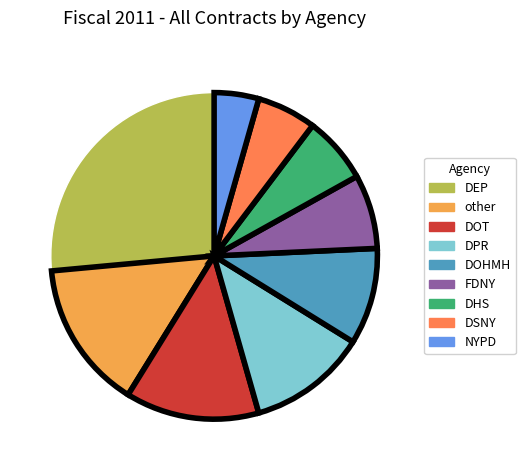

True or false: other accounts for 1% of the total.

False